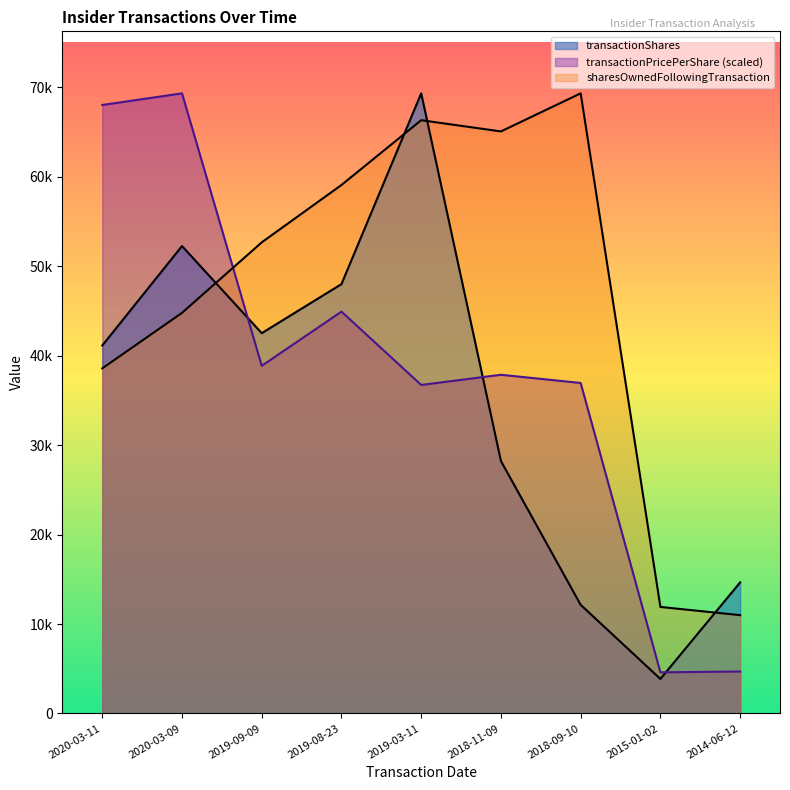

Between 2020-03-11 and 2018-09-10, which is larger?

2020-03-11